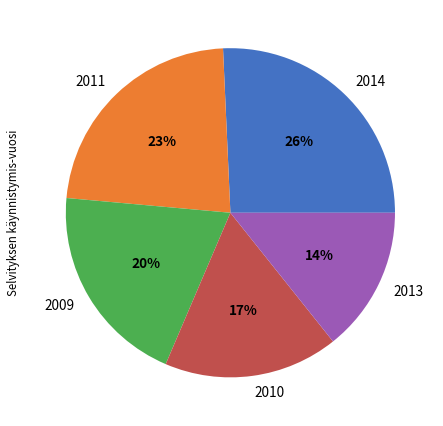

What is the largest slice in the pie chart?

2014